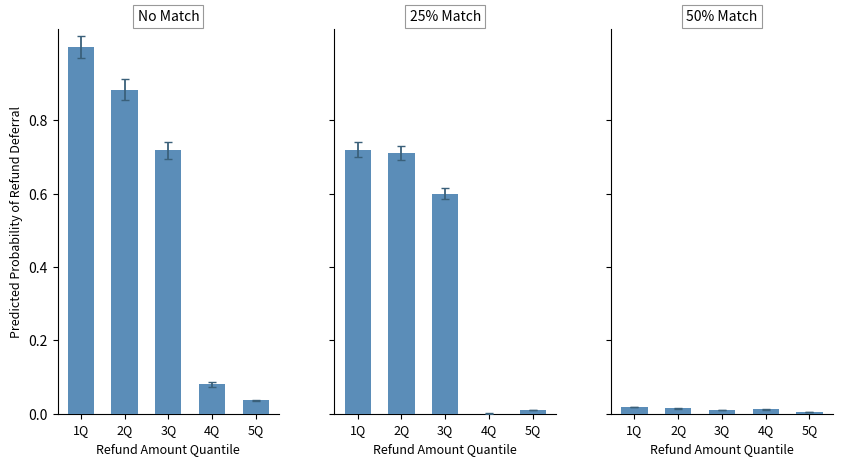

Is it true that 50% Match equals 0.0 at 2Q?

False